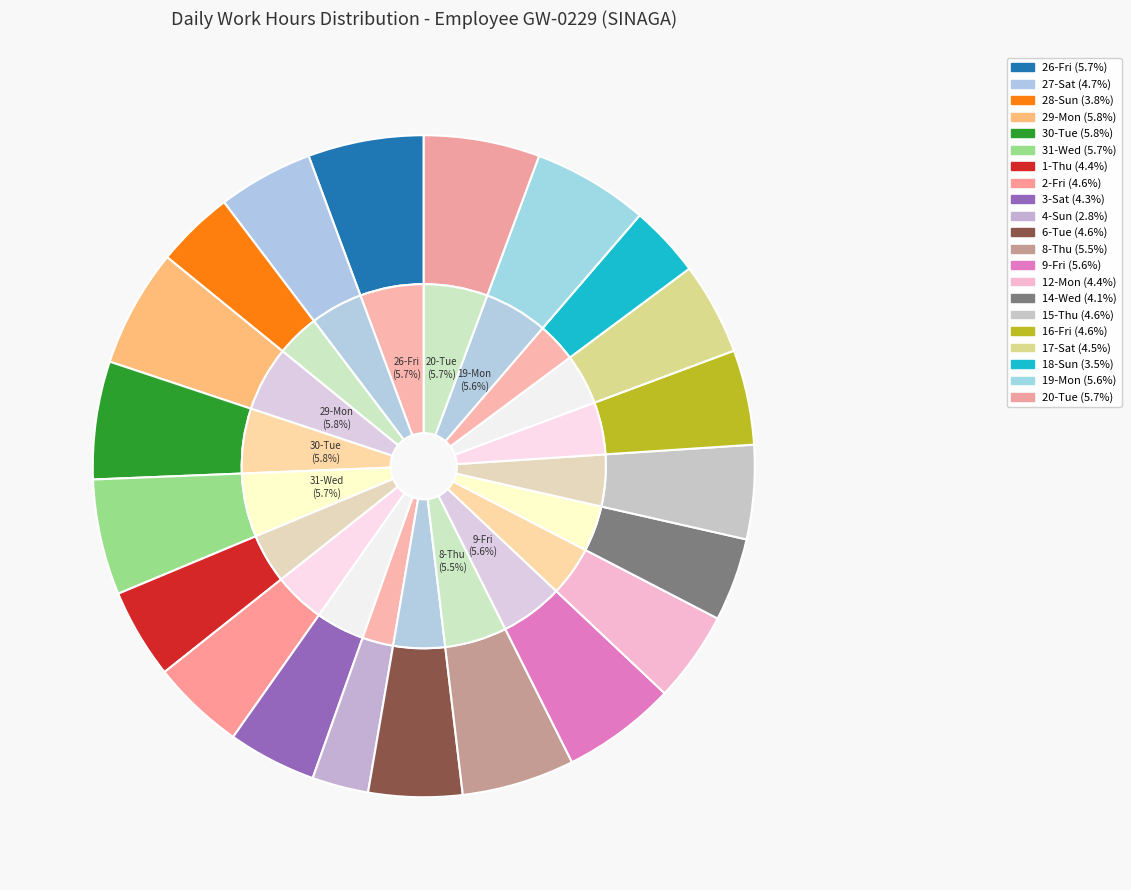

How many segments does this pie chart have?

21